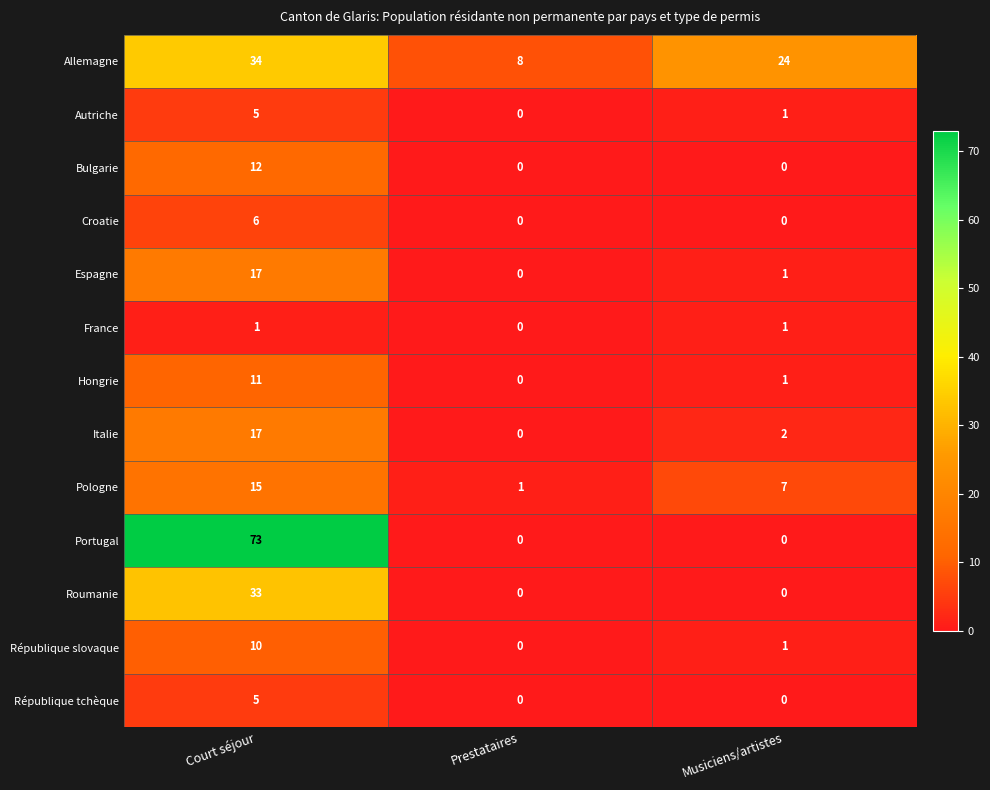

Rank the categories by Italie value from lowest to highest.

Prestataires, Musiciens/artistes, Court séjour